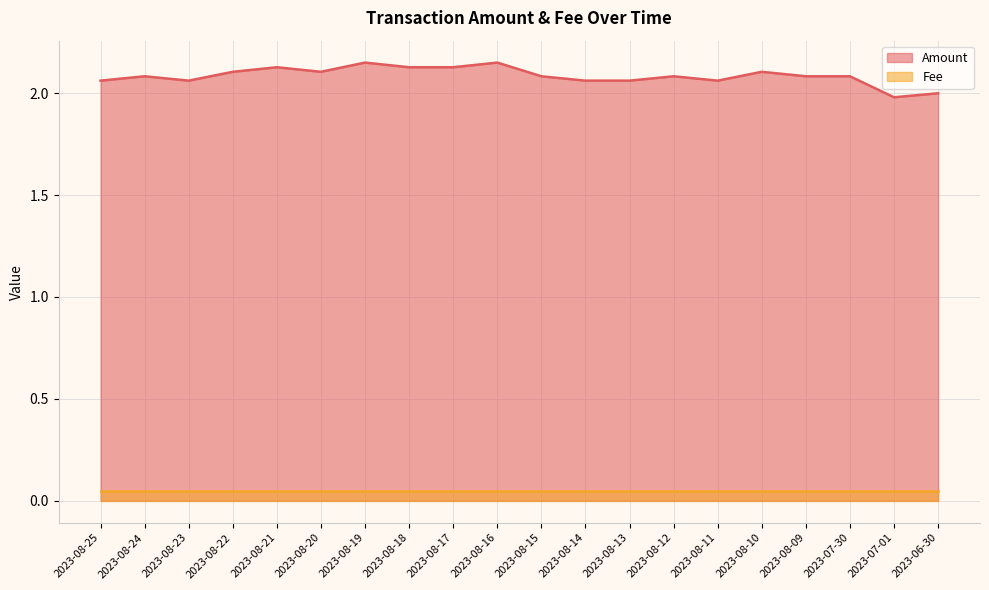

Does the chart display data point markers on the line(s)?

No